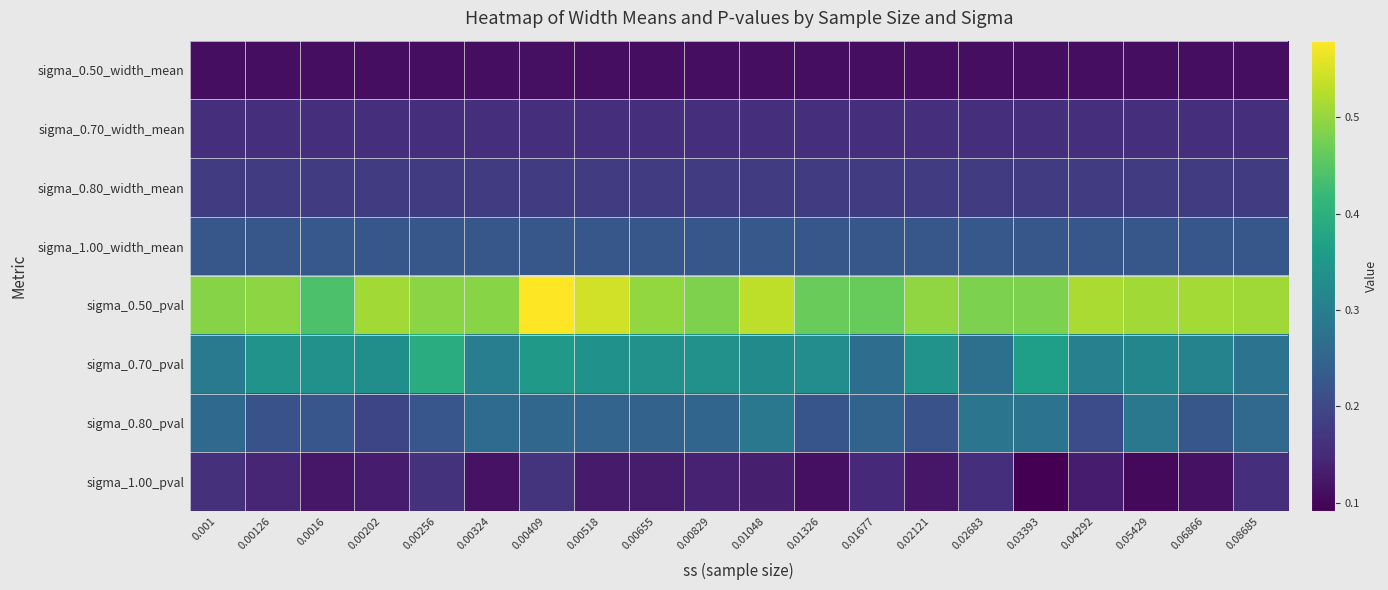

Reading left to right, extract all data points from this chart.

sigma_0.50_width_mean: 0.001=0.1	0.00126=0.1	0.0016=0.1	0.00202=0.1	0.00256=0.1	0.00324=0.1	0.00409=0.1	0.00518=0.1	0.00655=0.1	0.00829=0.1	0.01048=0.1	0.01326=0.1	0.01677=0.1	0.02121=0.1	0.02683=0.1	0.03393=0.1	0.04292=0.1	0.05429=0.1	0.06866=0.1	0.08685=0.1
sigma_0.70_width_mean: 0.001=0.2	0.00126=0.2	0.0016=0.2	0.00202=0.2	0.00256=0.2	0.00324=0.2	0.00409=0.2	0.00518=0.2	0.00655=0.2	0.00829=0.2	0.01048=0.2	0.01326=0.2	0.01677=0.2	0.02121=0.2	0.02683=0.2	0.03393=0.2	0.04292=0.2	0.05429=0.2	0.06866=0.2	0.08685=0.2
sigma_0.80_width_mean: 0.001=0.2	0.00126=0.2	0.0016=0.2	0.00202=0.2	0.00256=0.2	0.00324=0.2	0.00409=0.2	0.00518=0.2	0.00655=0.2	0.00829=0.2	0.01048=0.2	0.01326=0.2	0.01677=0.2	0.02121=0.2	0.02683=0.2	0.03393=0.2	0.04292=0.2	0.05429=0.2	0.06866=0.2	0.08685=0.2
sigma_1.00_width_mean: 0.001=0.2	0.00126=0.2	0.0016=0.2	0.00202=0.2	0.00256=0.2	0.00324=0.2	0.00409=0.2	0.00518=0.2	0.00655=0.2	0.00829=0.2	0.01048=0.2	0.01326=0.2	0.01677=0.2	0.02121=0.2	0.02683=0.2	0.03393=0.2	0.04292=0.2	0.05429=0.2	0.06866=0.2	0.08685=0.2
sigma_0.50_pval: 0.001=0.5	0.00126=0.5	0.0016=0.4	0.00202=0.5	0.00256=0.5	0.00324=0.5	0.00409=0.6	0.00518=0.5	0.00655=0.5	0.00829=0.5	0.01048=0.5	0.01326=0.5	0.01677=0.5	0.02121=0.5	0.02683=0.5	0.03393=0.5	0.04292=0.5	0.05429=0.5	0.06866=0.5	0.08685=0.5
sigma_0.70_pval: 0.001=0.3	0.00126=0.3	0.0016=0.3	0.00202=0.3	0.00256=0.4	0.00324=0.3	0.00409=0.4	0.00518=0.3	0.00655=0.3	0.00829=0.3	0.01048=0.3	0.01326=0.3	0.01677=0.3	0.02121=0.3	0.02683=0.3	0.03393=0.4	0.04292=0.3	0.05429=0.3	0.06866=0.3	0.08685=0.3
sigma_0.80_pval: 0.001=0.3	0.00126=0.2	0.0016=0.2	0.00202=0.2	0.00256=0.2	0.00324=0.3	0.00409=0.3	0.00518=0.2	0.00655=0.2	0.00829=0.3	0.01048=0.3	0.01326=0.2	0.01677=0.2	0.02121=0.2	0.02683=0.3	0.03393=0.3	0.04292=0.2	0.05429=0.3	0.06866=0.2	0.08685=0.3
sigma_1.00_pval: 0.001=0.2	0.00126=0.1	0.0016=0.1	0.00202=0.1	0.00256=0.2	0.00324=0.1	0.00409=0.2	0.00518=0.1	0.00655=0.1	0.00829=0.1	0.01048=0.1	0.01326=0.1	0.01677=0.1	0.02121=0.1	0.02683=0.2	0.03393=0.1	0.04292=0.1	0.05429=0.1	0.06866=0.1	0.08685=0.2